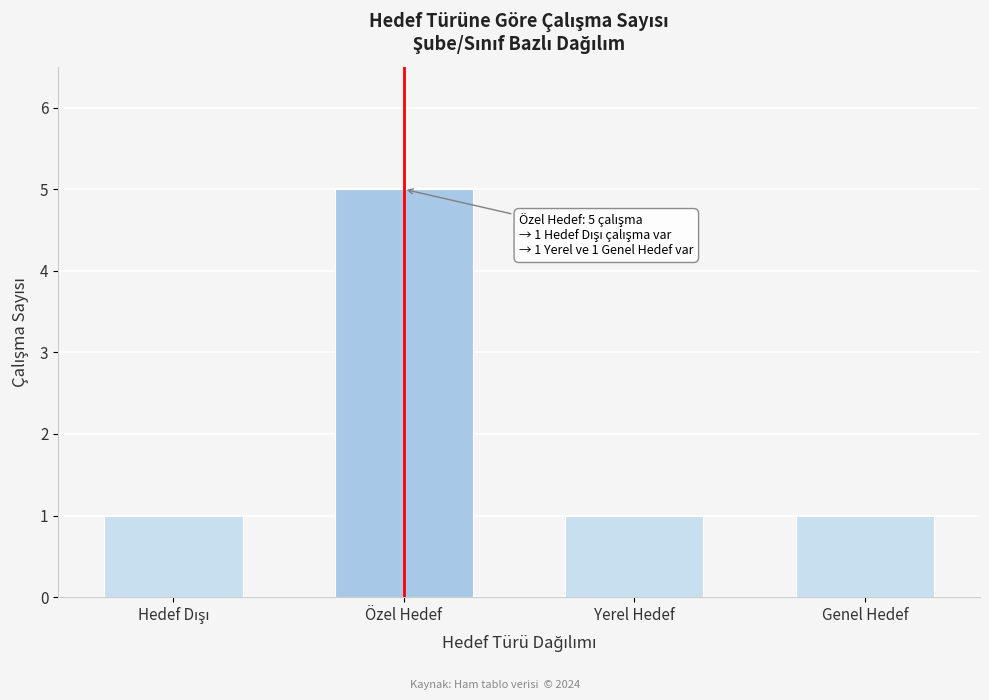

Reading left to right, transcribe all the data shown in this chart.

1	5	1	1